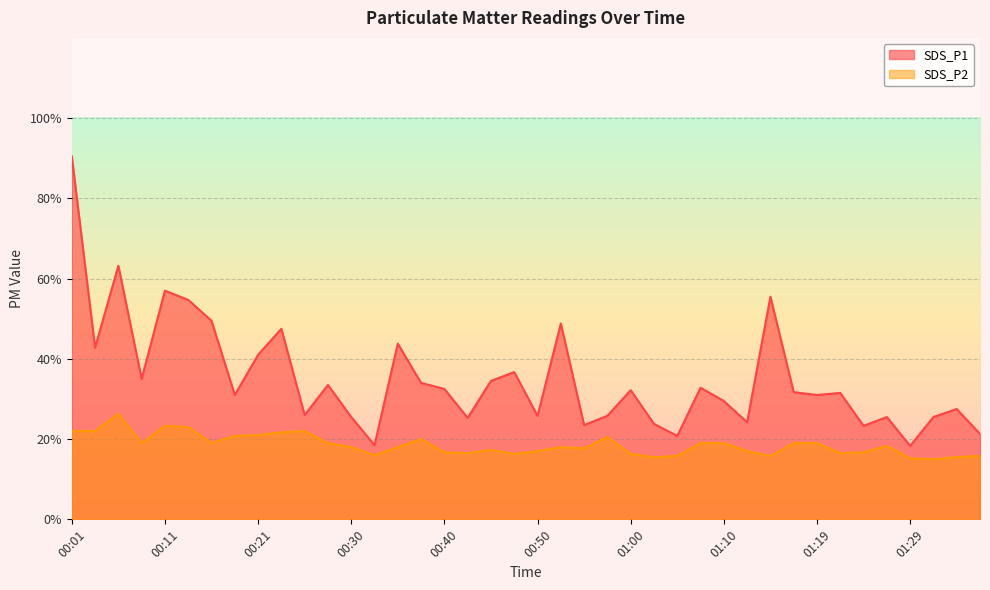

How many interior local valleys does the SDS_P2 series have?

10